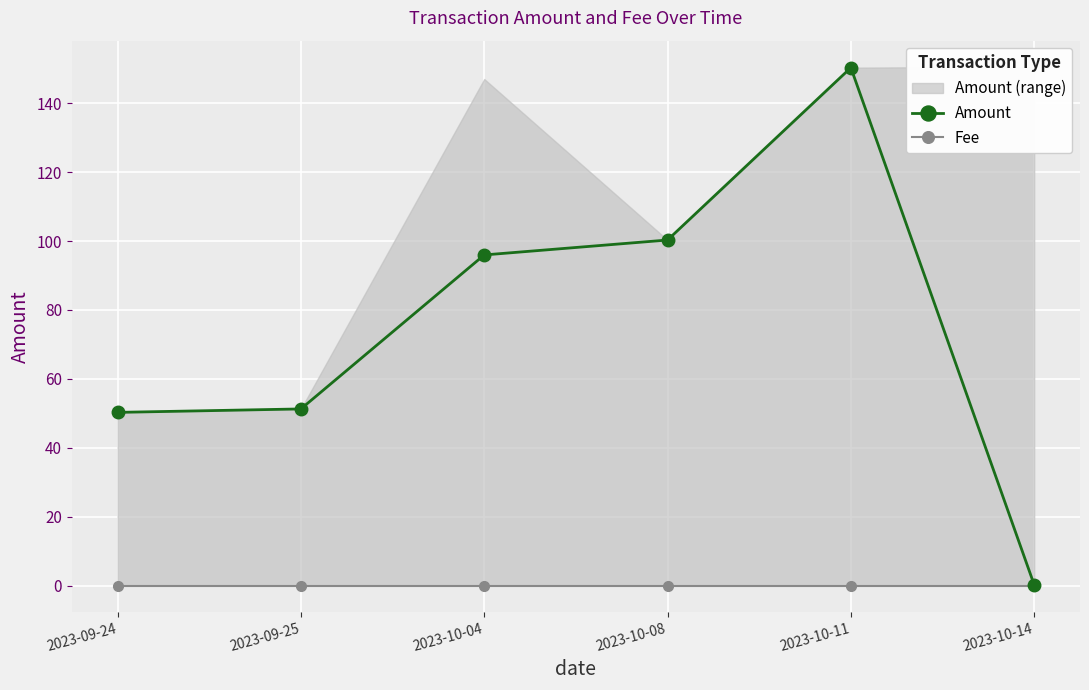

Which series has the largest total across all categories?

Amount